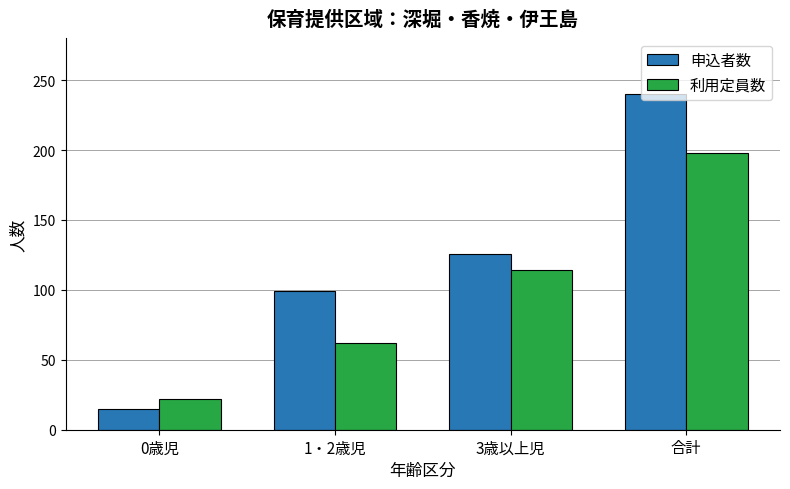

What is the total value across all series at 0歳児?

37